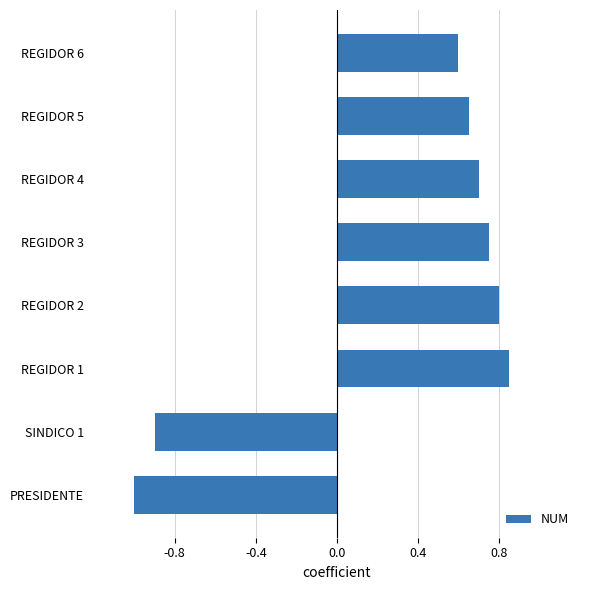

What is the average value?

0.3